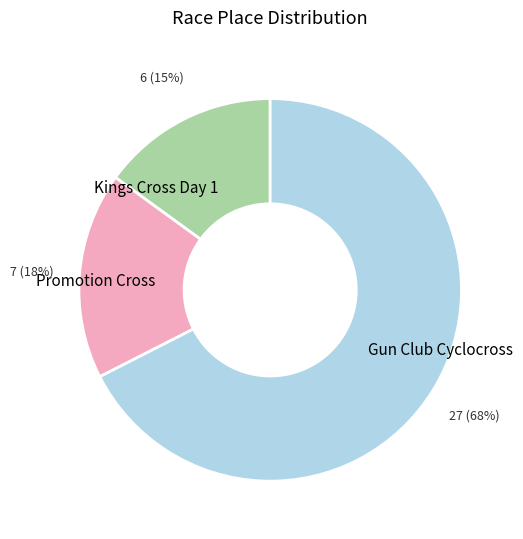

How many segments does this pie chart have?

3